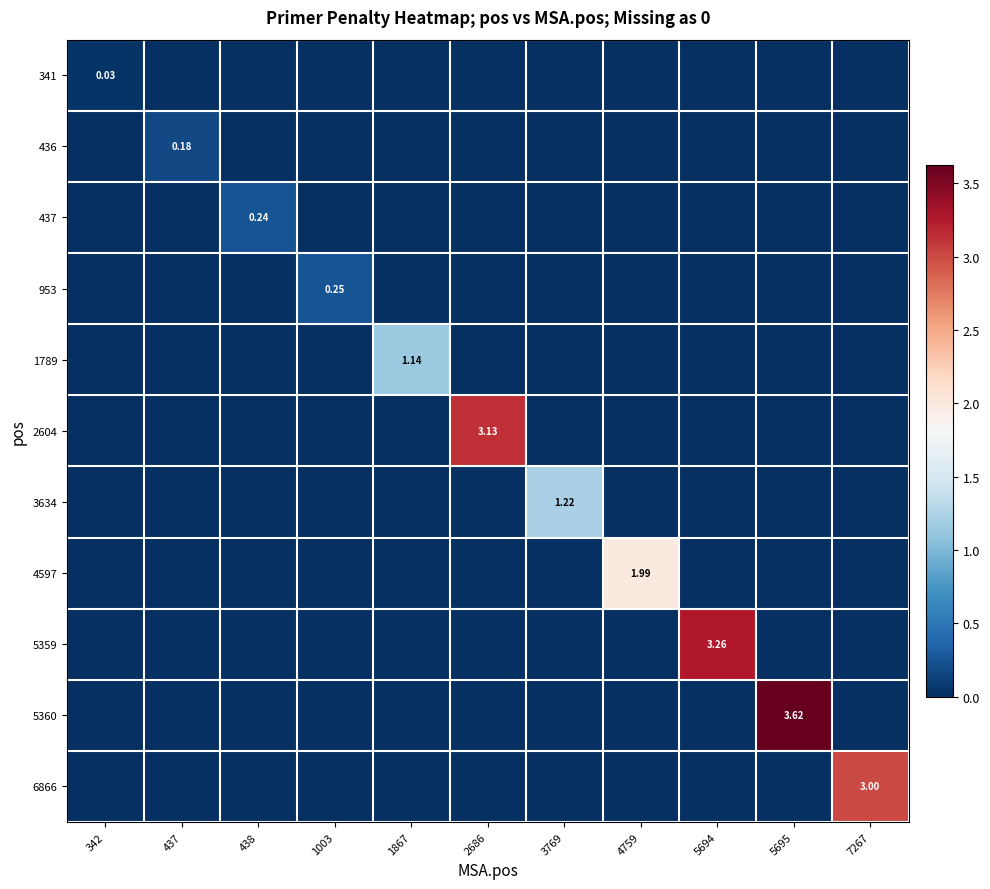

What is the sum of all 437 values?

0.2